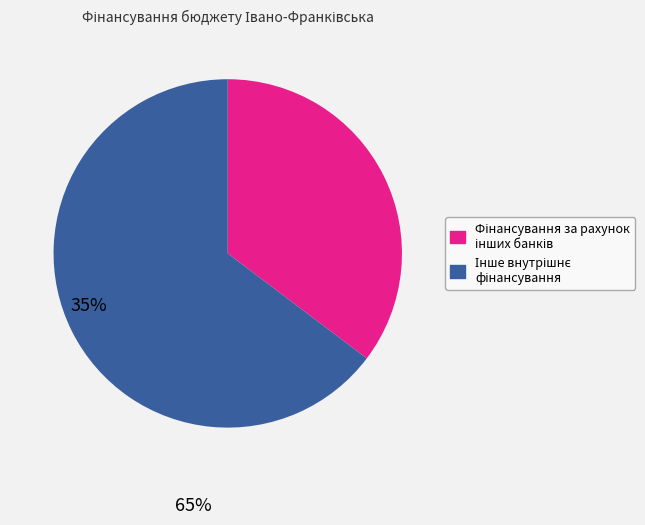

Is there a majority slice in this chart?

Yes